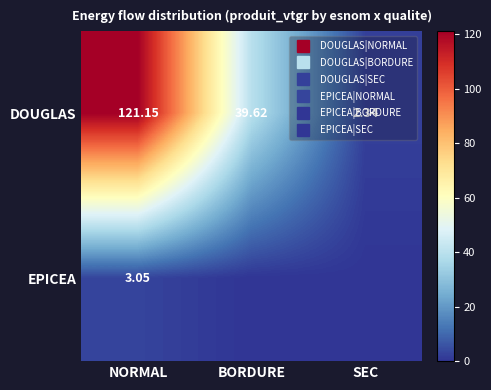

Between BORDURE and SEC, which is larger?

BORDURE